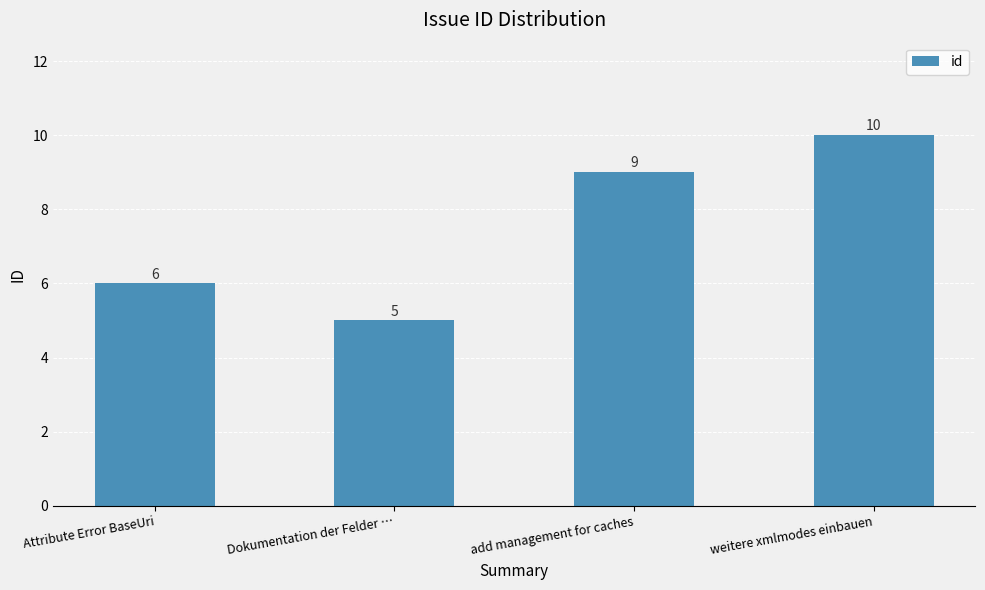

Read the value at weitere xmlmodes einbauen.

10